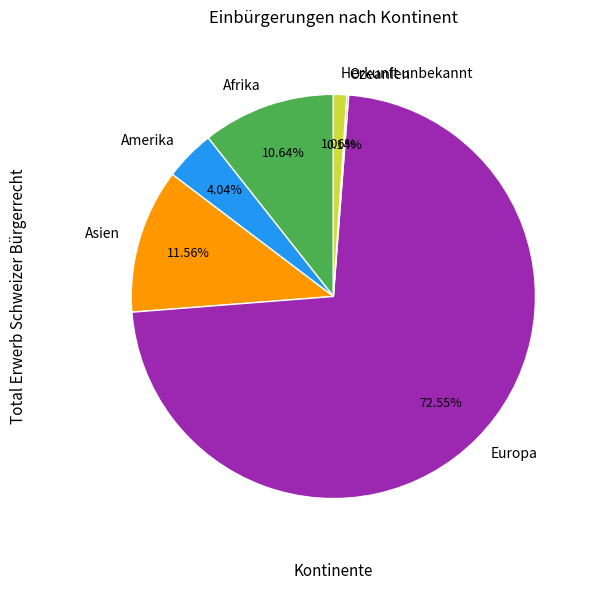

Is the sum of Afrika and Amerika greater than half?

No